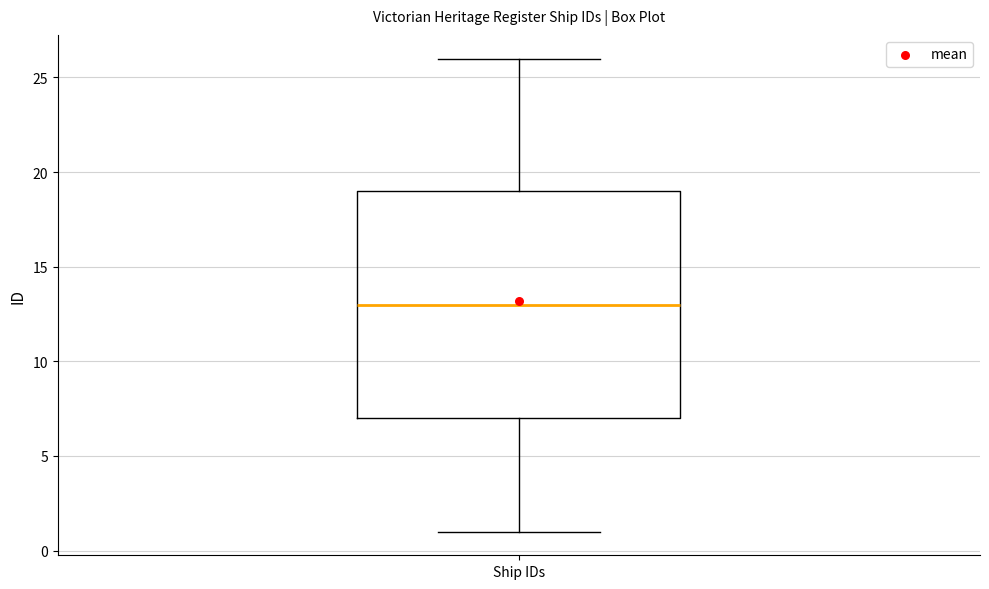

Read this box plot against the y-axis: the position of the median line, the range covered by the box, and the ends of both whiskers. The values are not printed on the chart, so give them approximately, as read against the axis.

median 13, box 7 to 19, whiskers 1 to 26